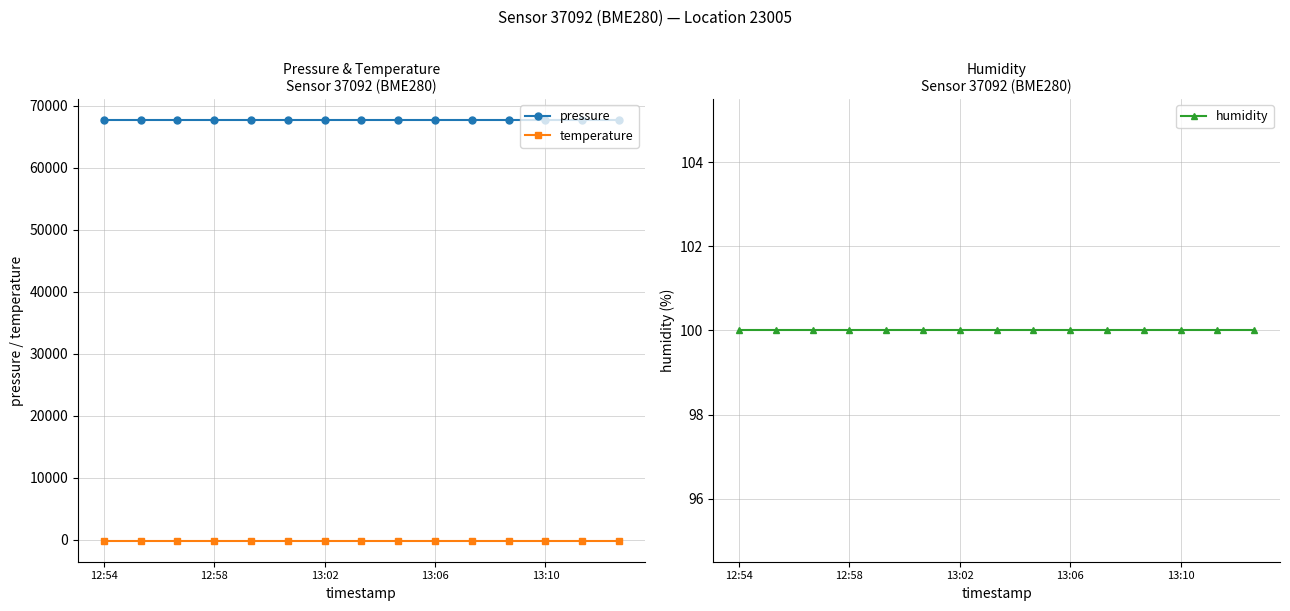

What is the highest value of the pressure series?

67671.0